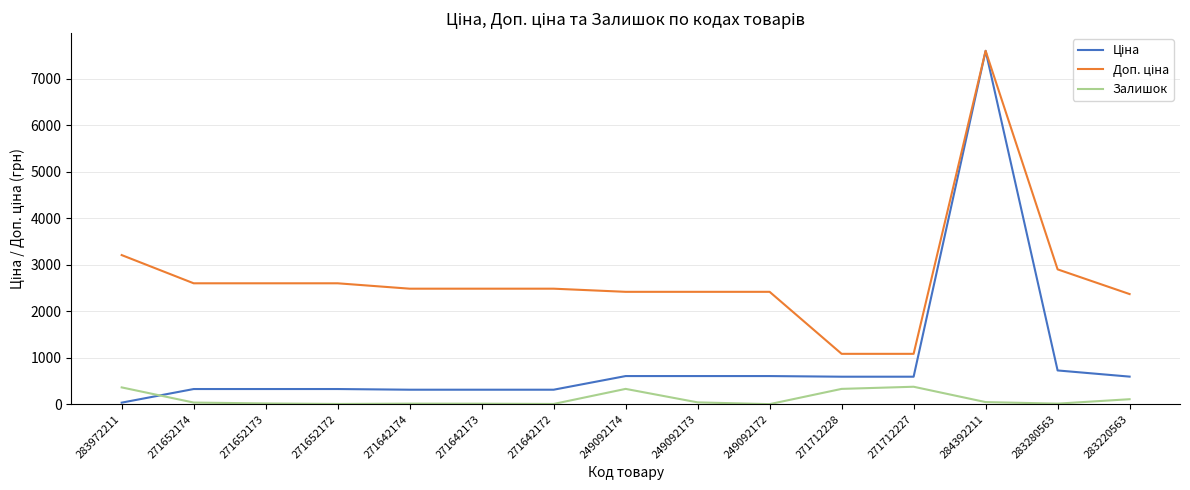

At which category does the chart reach its peak across all series?

284392211